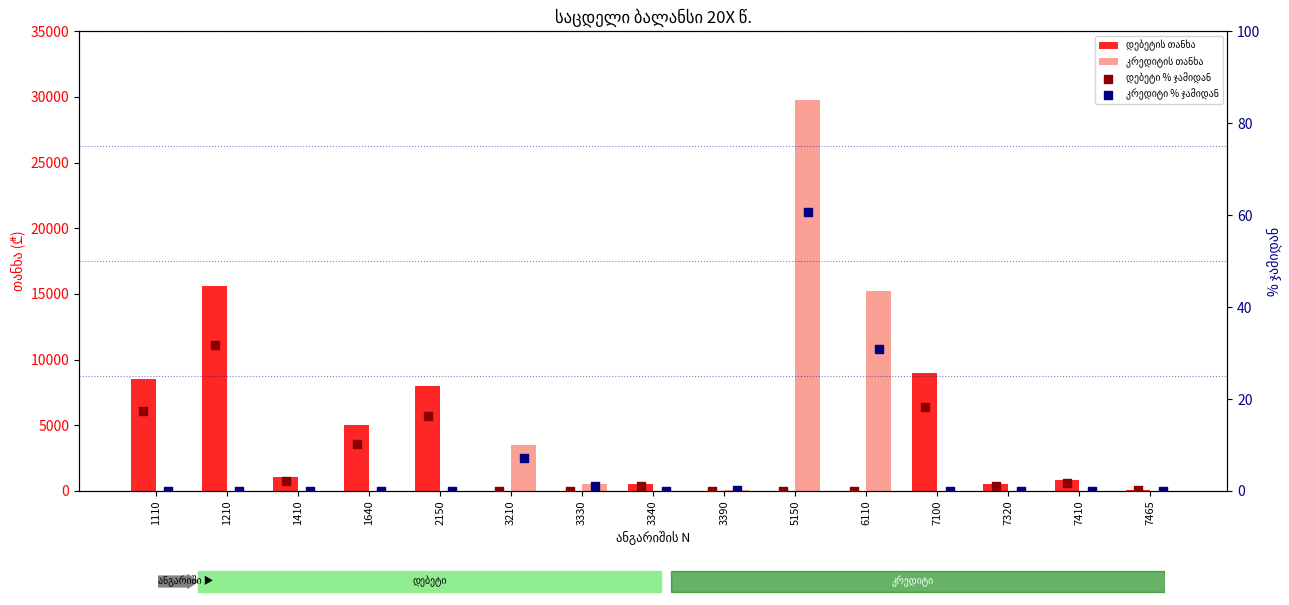

Which series has the widest spread of Y values?

კრედიტის თანხა